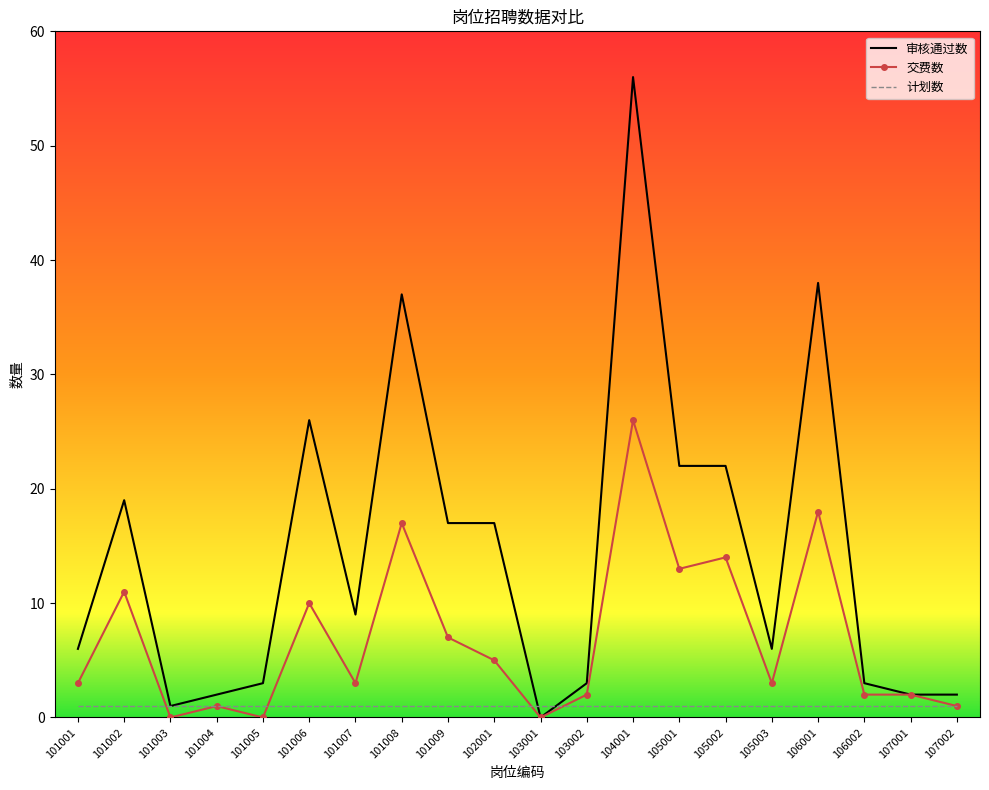

Which category has the highest value in the 审核通过数 series?

104001